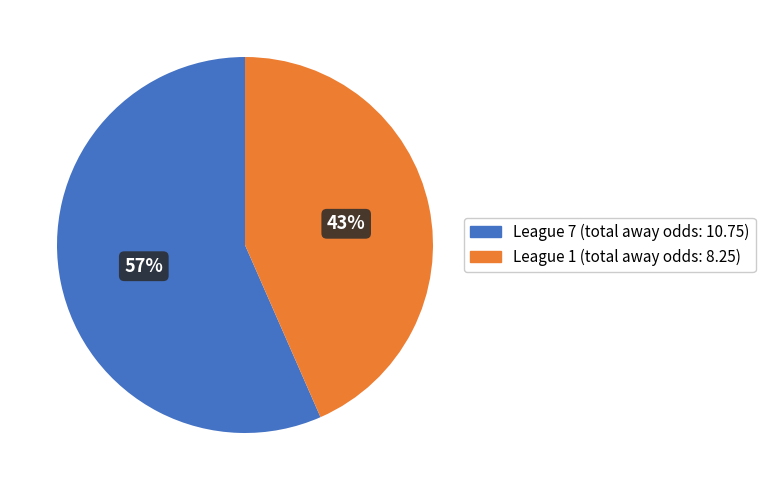

To the nearest percent, what is the average slice percentage?

50%